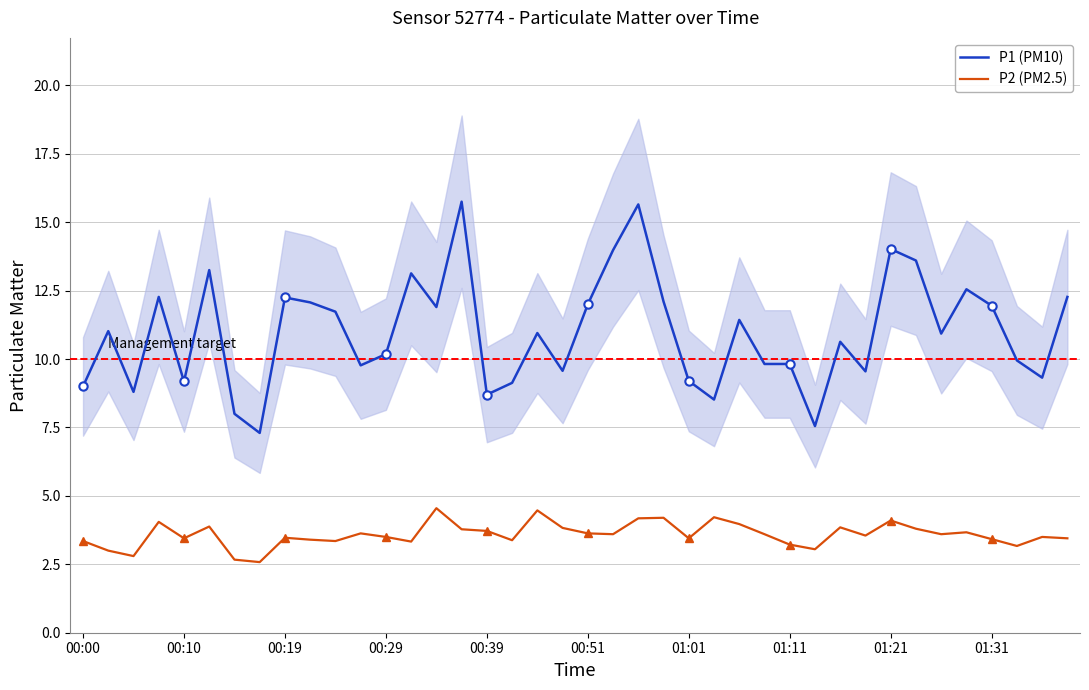

Is it true that P2 (PM2.5) equals 3.4 at 01:31?

True